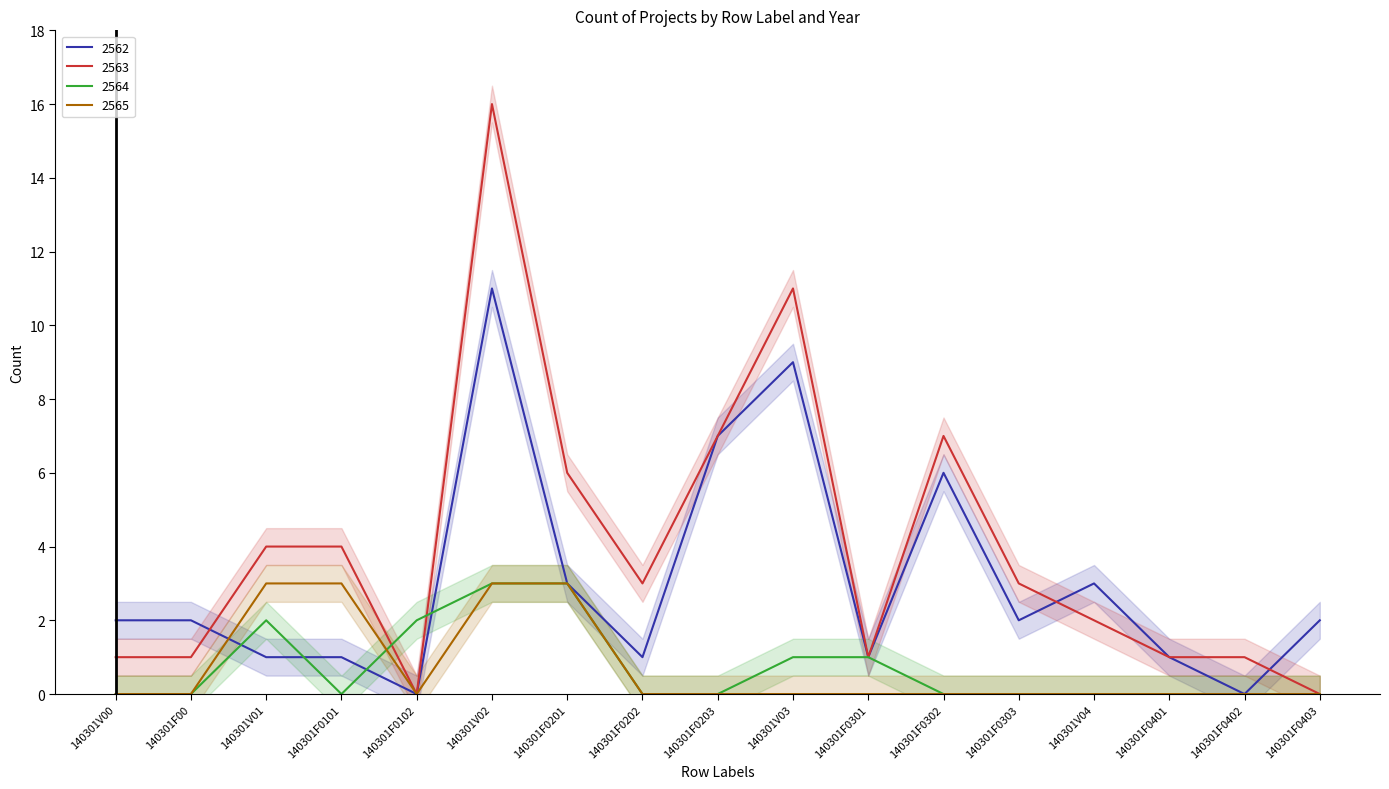

Read the 2564 value at 140301V02.

3